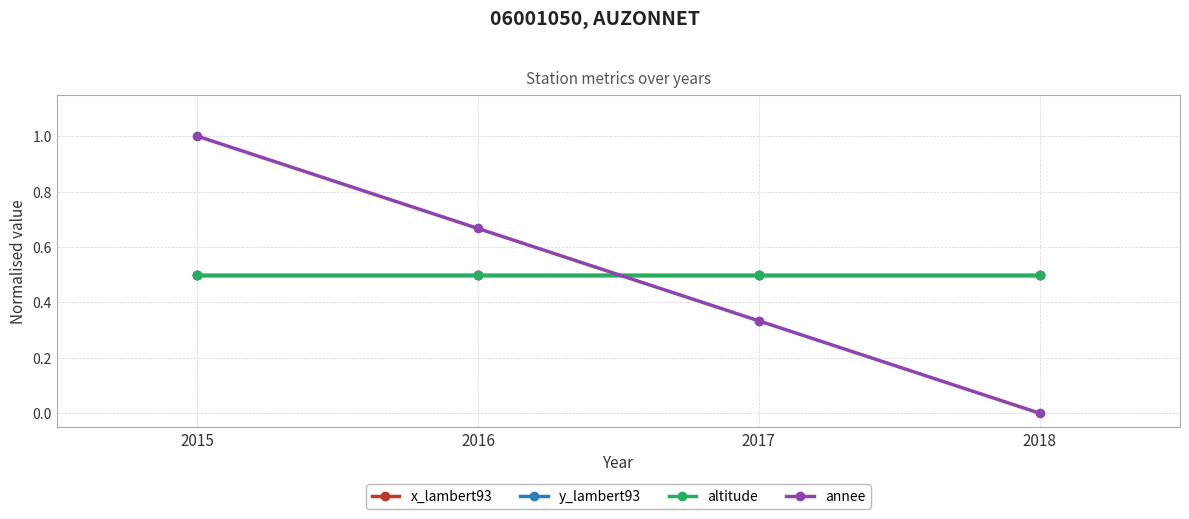

Is this an area chart (filled region under the line)?

No